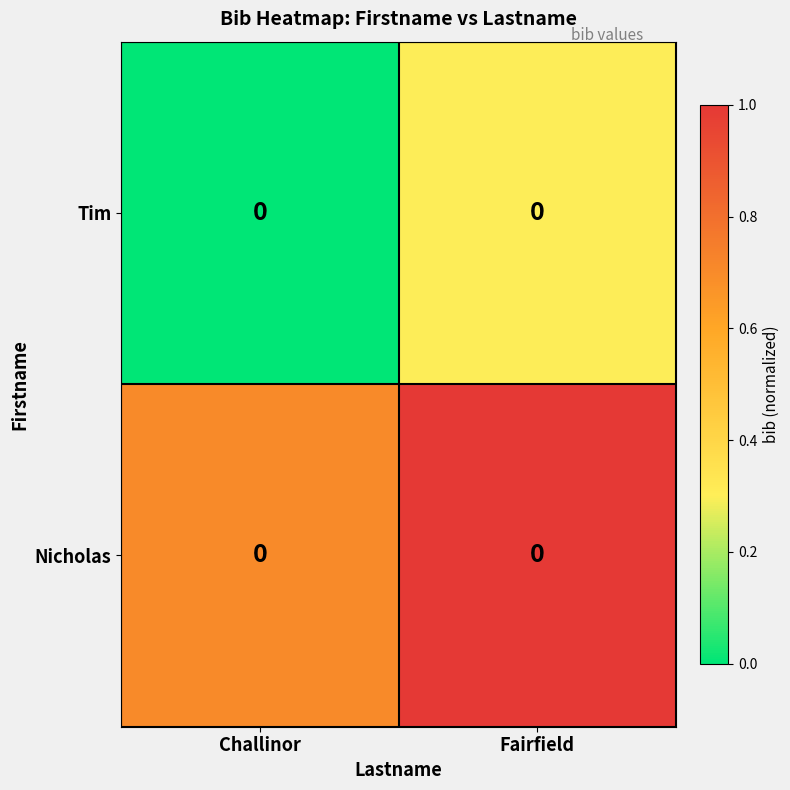

What is the difference between the Tim values at Challinor and Fairfield?

0.3